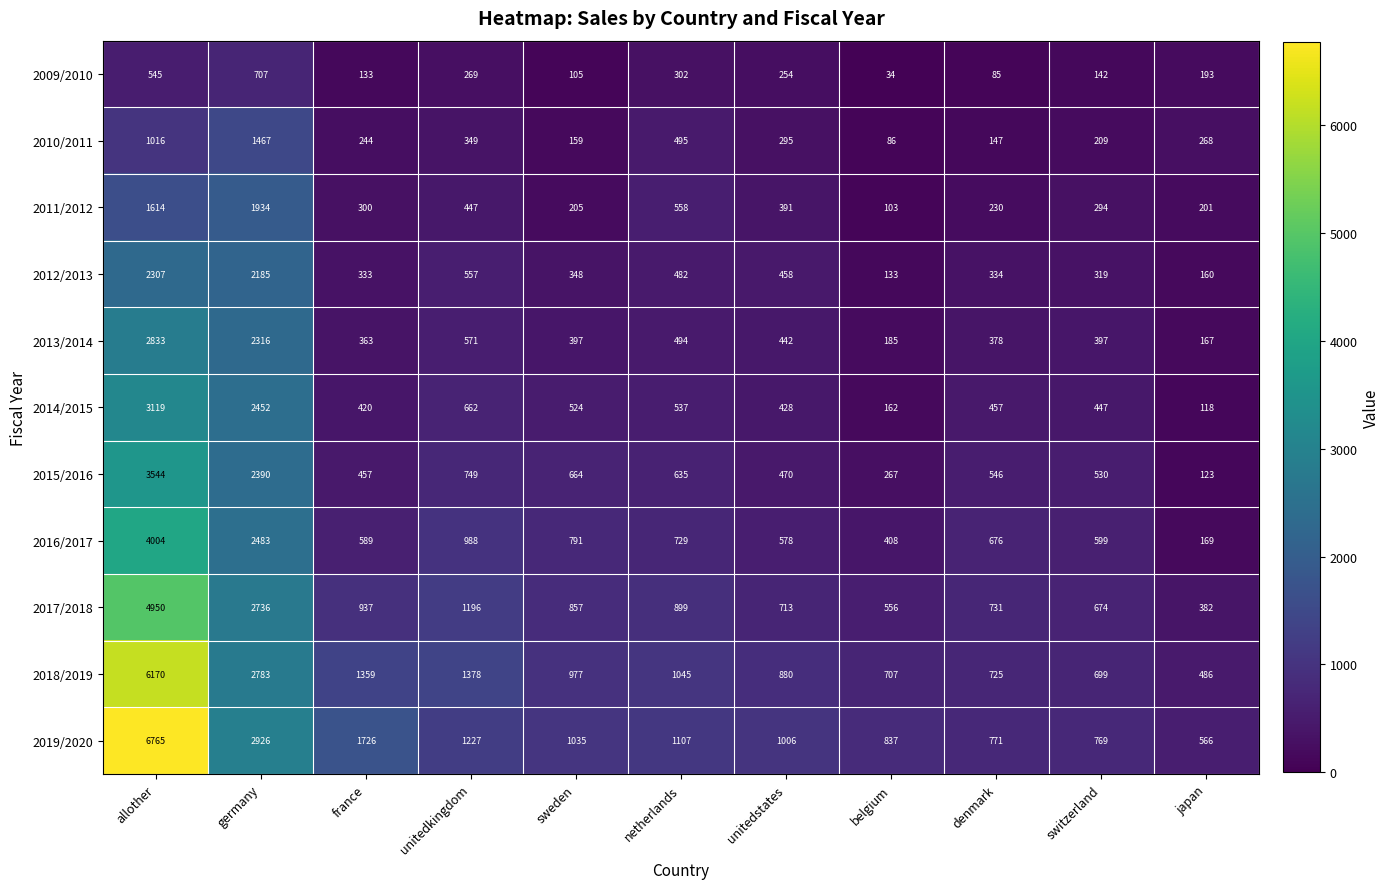

The value of 2012/2013 at denmark is 334. True or false?

True